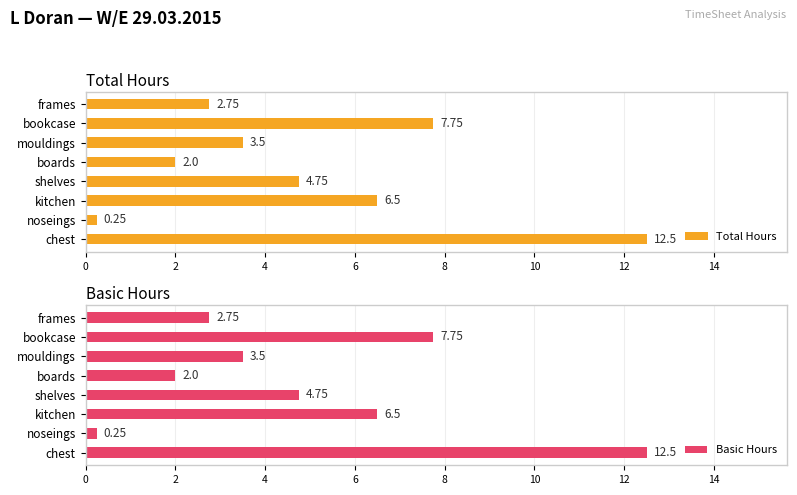

The Total Hours series shows 6.8 at chest. True or false?

False